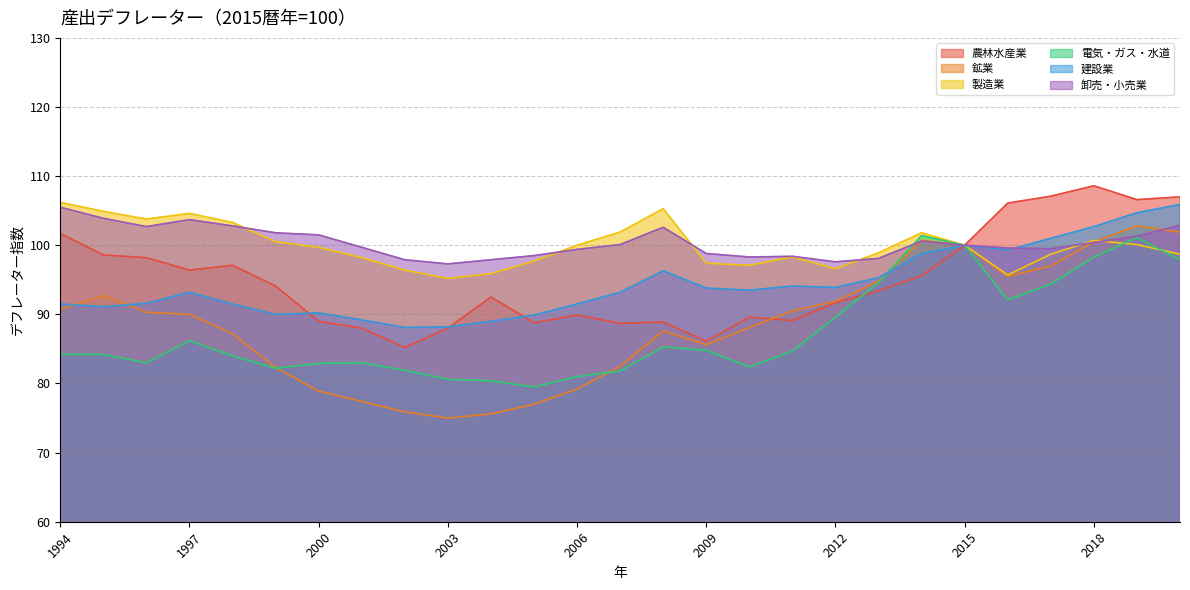

Which category has the lowest value in the 建設業 series?

2002